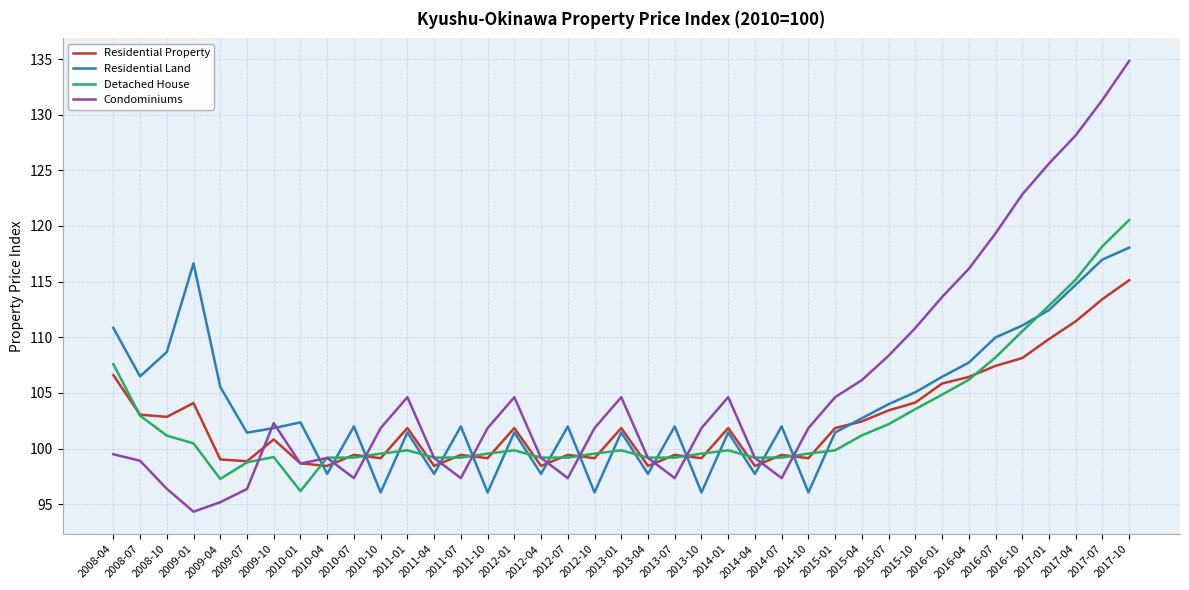

At which category is the sum across all series the highest?

2017-10